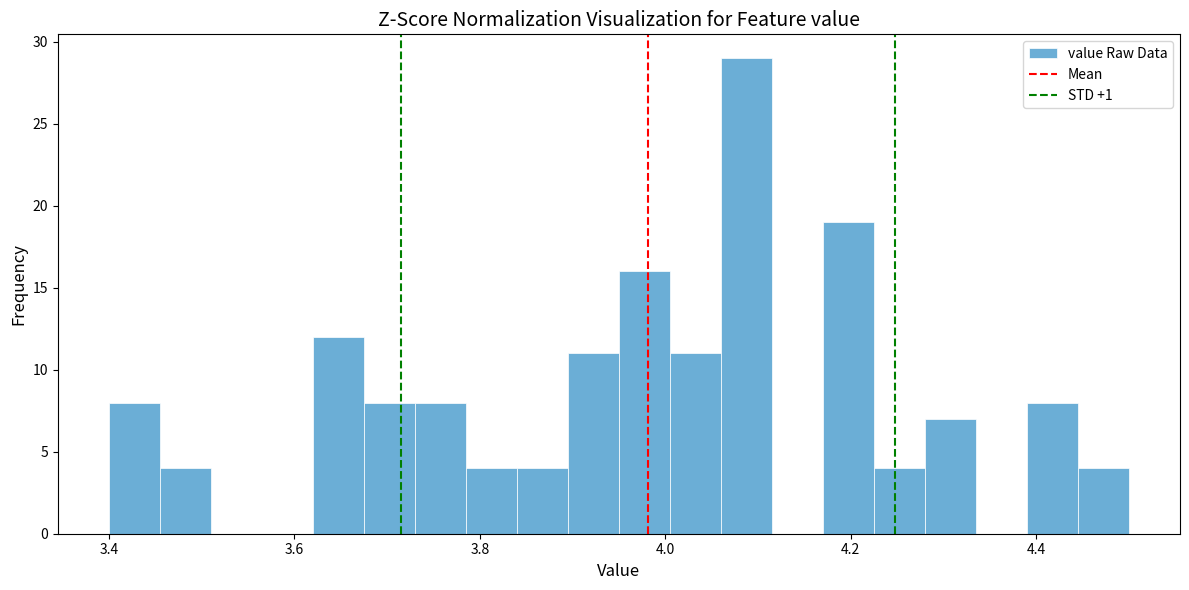

Around what value on the x-axis is the tallest bar? Give the approximate position of its centre, as read against the axis.

4.08